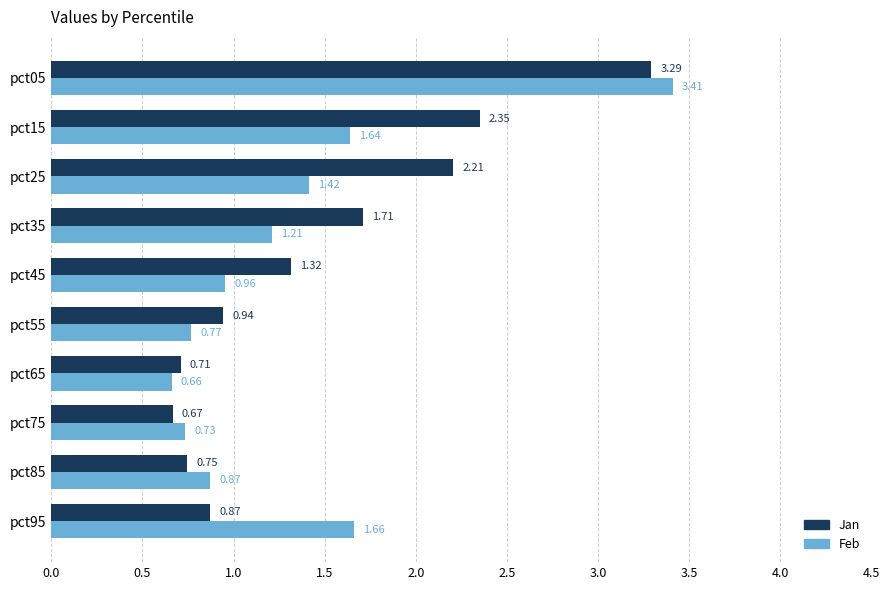

What is the sum of all Feb values?

13.3